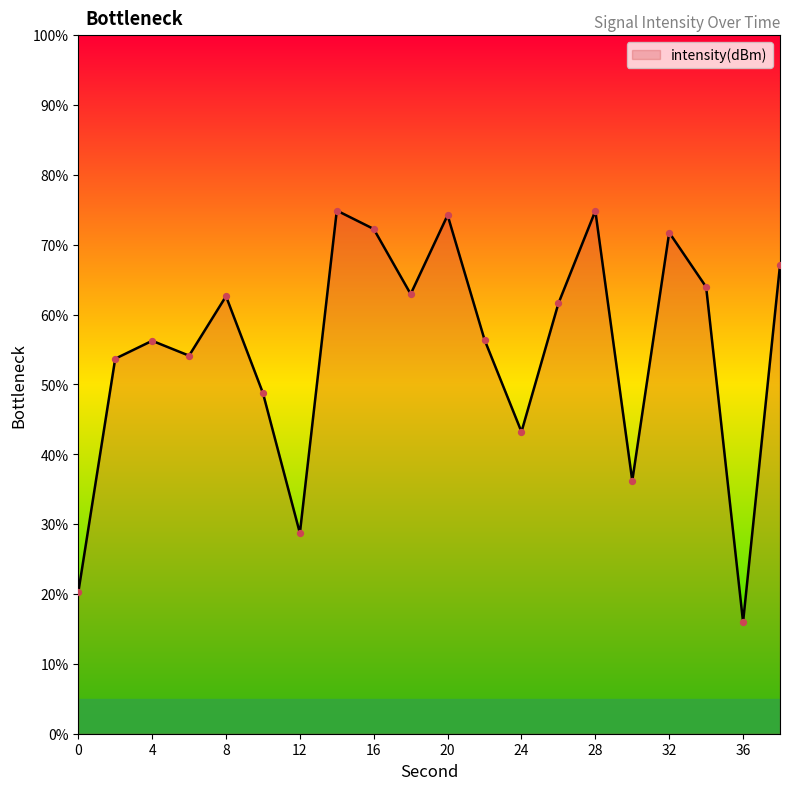

What is the maximum value shown in the chart?

74.9